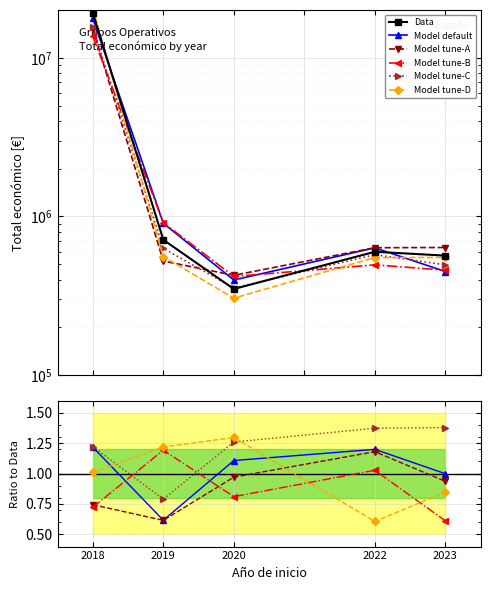

Reading left to right, list all the values displayed in this chart.

Data: 2018=19204940.0	2019=712345.0	2020=348843.0	2022=598672.0	2023=566298.0
Model default: 2018=1.2	2019=0.6	2020=1.1	2022=1.2	2023=1.0
Model tune-A: 2018=0.7	2019=0.6	2020=1.0	2022=1.2	2023=0.9
Model tune-B: 2018=0.7	2019=1.2	2020=0.8	2022=1.0	2023=0.6
Model tune-C: 2018=1.2	2019=0.8	2020=1.3	2022=1.4	2023=1.4
Model tune-D: 2018=1.0	2019=1.2	2020=1.3	2022=0.6	2023=0.8